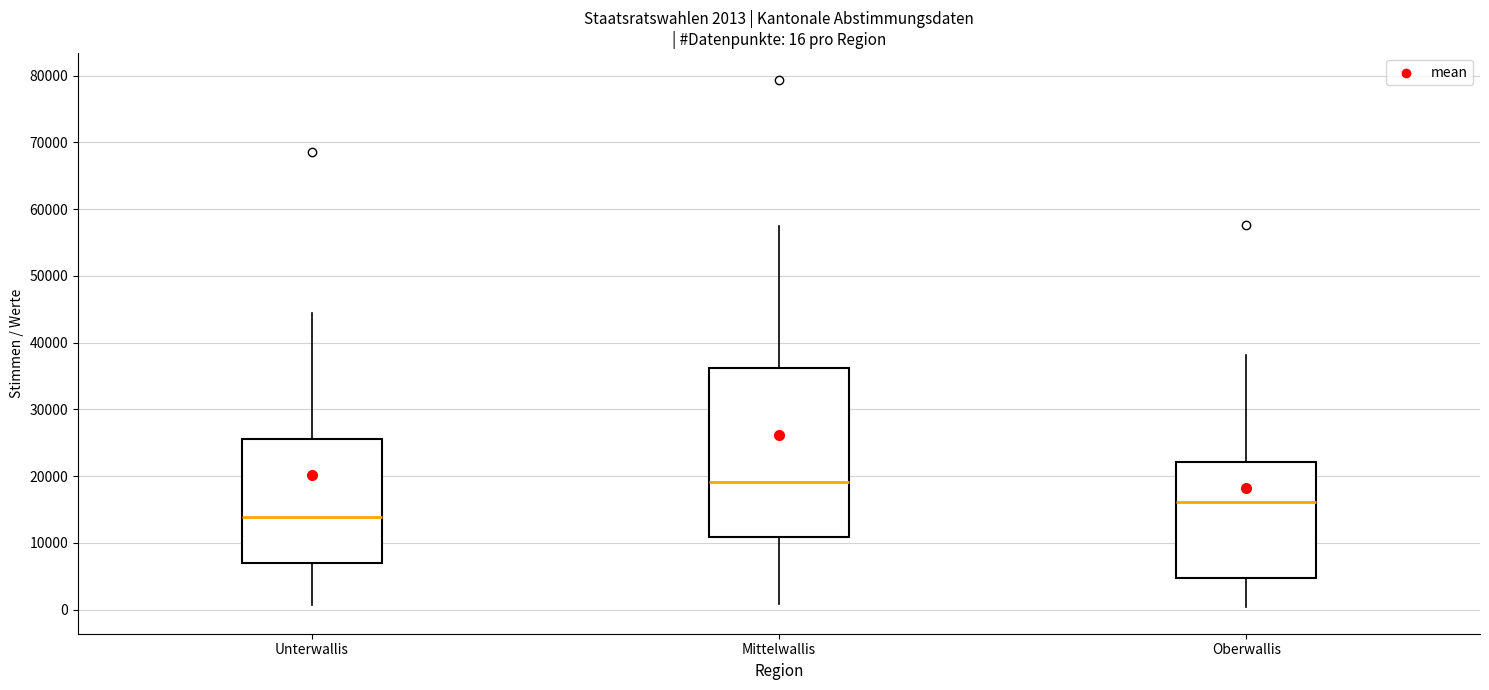

Which box is the tallest, from its lower edge to its upper edge?

Mittelwallis